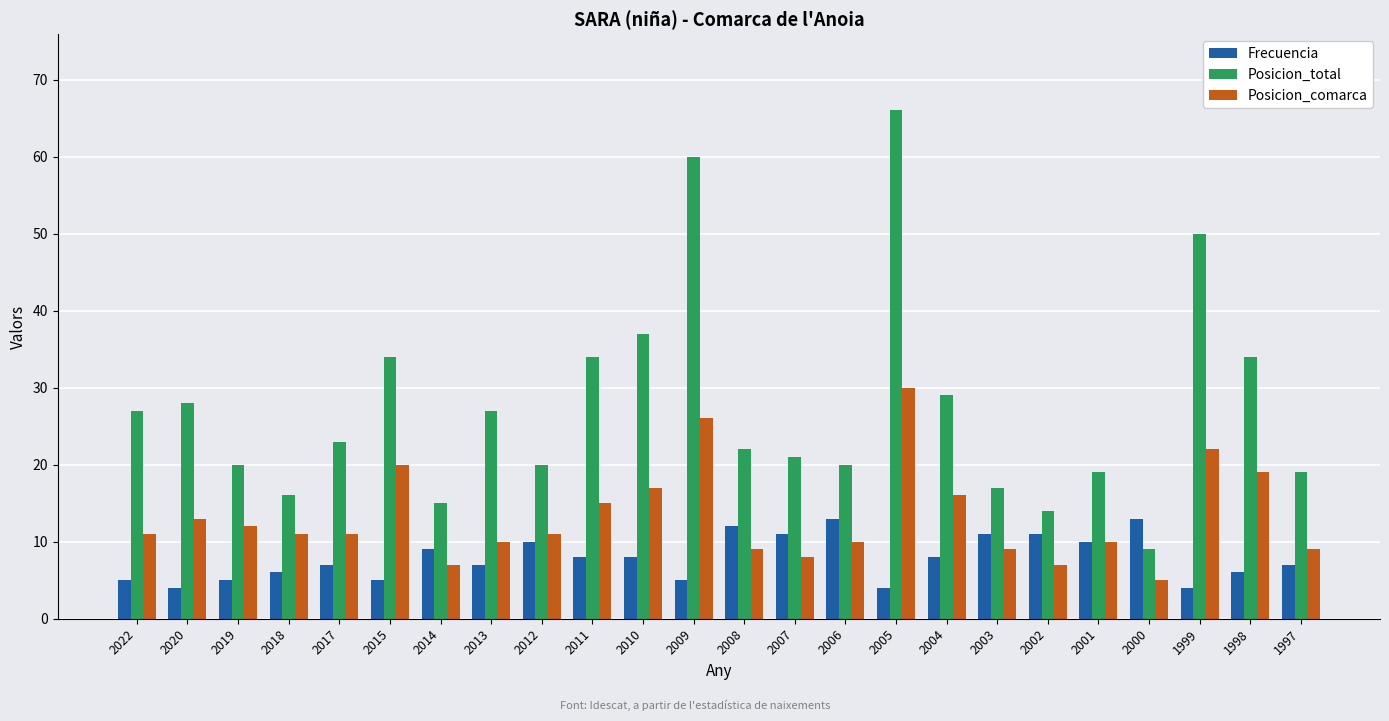

Reading left to right, transcribe all the data shown in this chart.

Frecuencia: 2022=5	2020=4	2019=5	2018=6	2017=7	2015=5	2014=9	2013=7	2012=10	2011=8	2010=8	2009=5	2008=12	2007=11	2006=13	2005=4	2004=8	2003=11	2002=11	2001=10	2000=13	1999=4	1998=6	1997=7
Posicion_total: 2022=27	2020=28	2019=20	2018=16	2017=23	2015=34	2014=15	2013=27	2012=20	2011=34	2010=37	2009=60	2008=22	2007=21	2006=20	2005=66	2004=29	2003=17	2002=14	2001=19	2000=9	1999=50	1998=34	1997=19
Posicion_comarca: 2022=11	2020=13	2019=12	2018=11	2017=11	2015=20	2014=7	2013=10	2012=11	2011=15	2010=17	2009=26	2008=9	2007=8	2006=10	2005=30	2004=16	2003=9	2002=7	2001=10	2000=5	1999=22	1998=19	1997=9